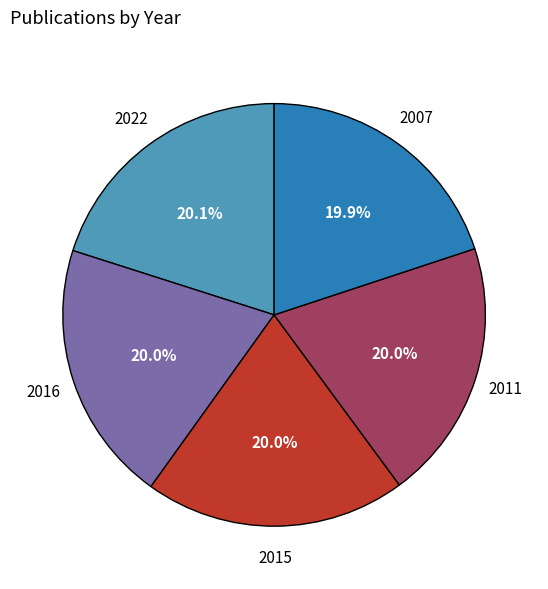

Is there any slice that represents more than half of the pie?

No